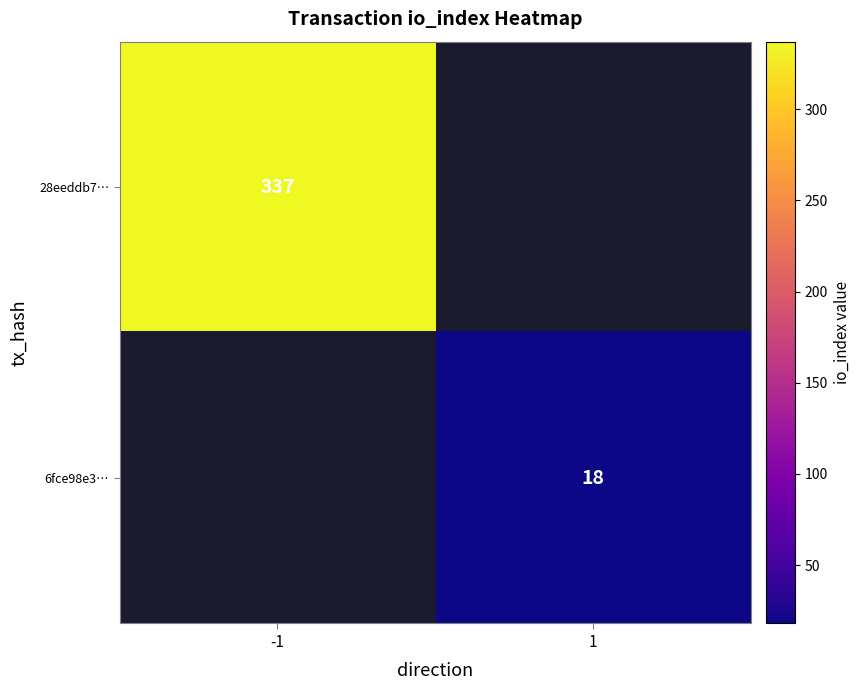

The value of 28eeddb7… at -1 is 135. True or false?

False